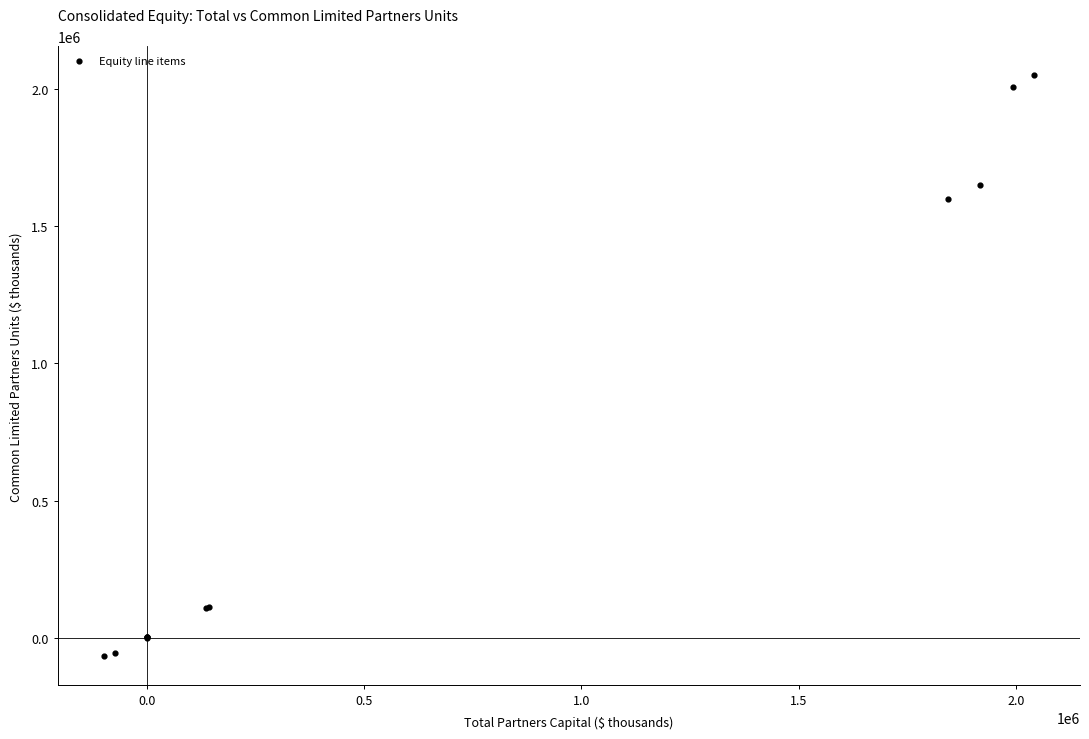

What Y value in the scatter plot is closest to 991347?

1598675